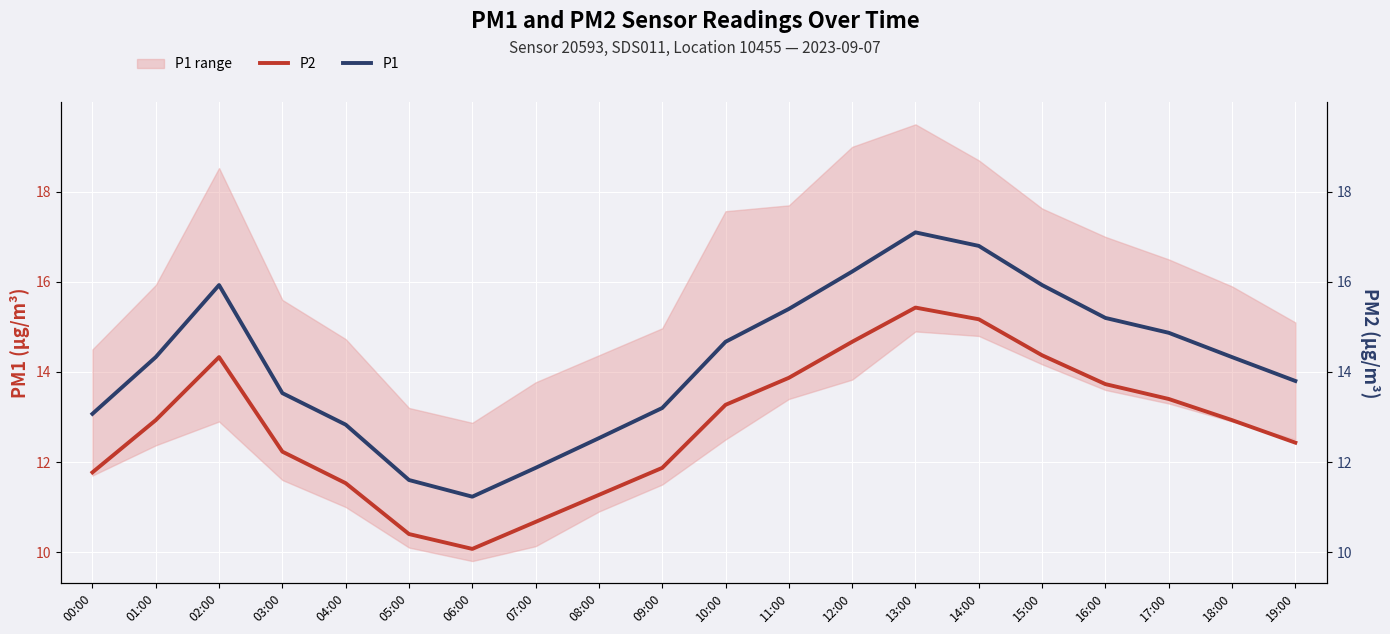

True or false: P2 has a value of 5.7 at 08:00.

False